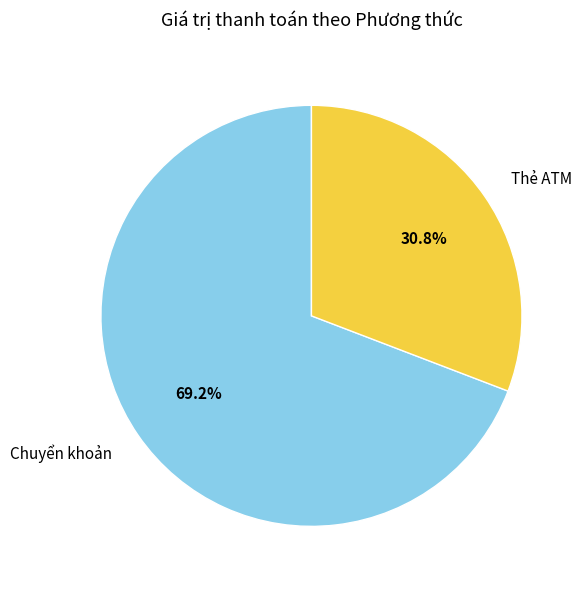

Approximately how many times larger is the value at Chuyển khoản compared to Thẻ ATM?

2.2